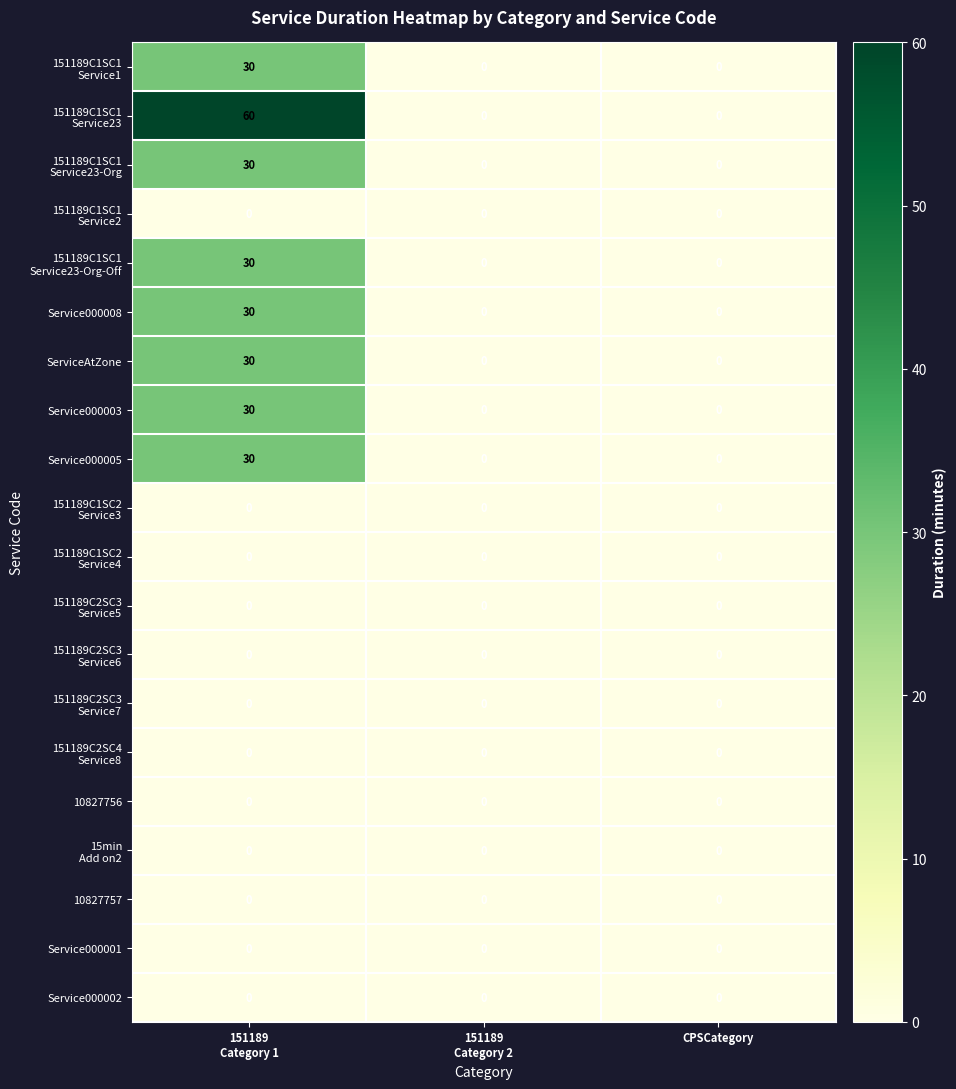

What is the highest value of the Service000008 series?

30